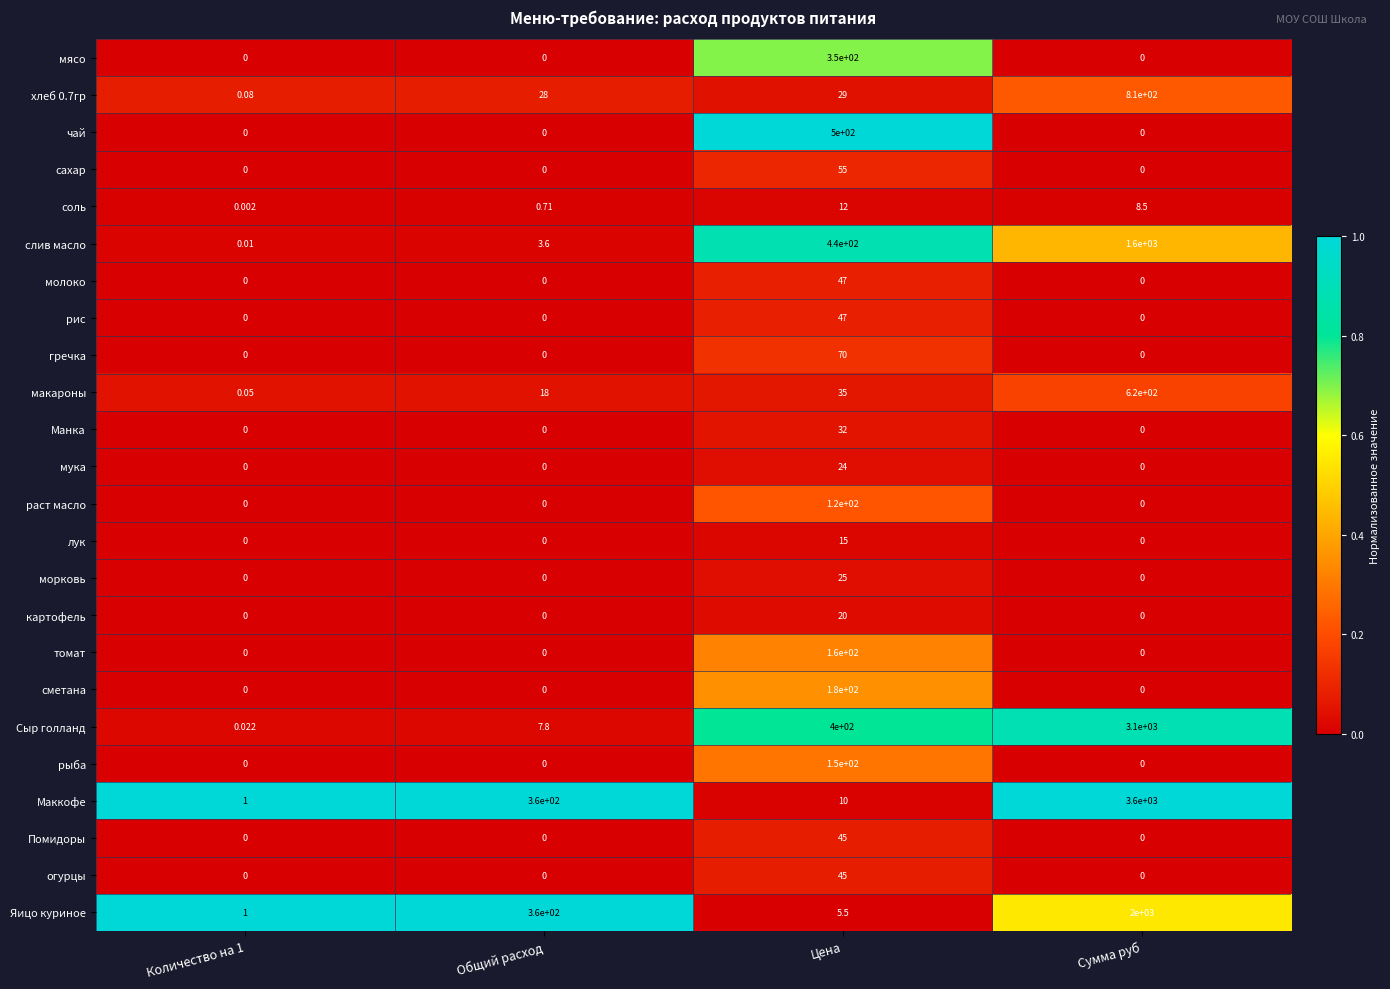

What is the spread (max minus min) of values at Количество на 1?

1.0